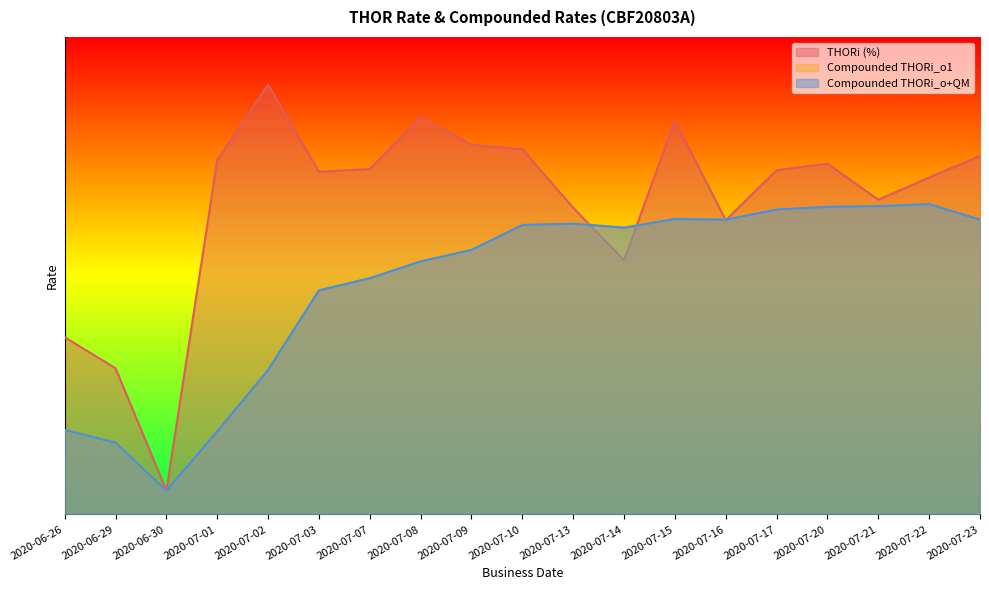

After their last crossing, which series has the higher values: THORi (%) or Compounded THORi_o1?

THORi (%)